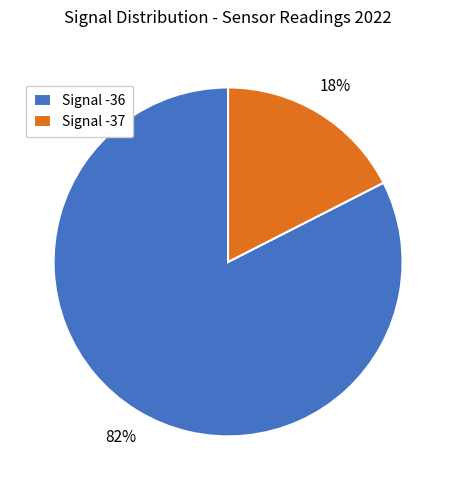

Which slice represents more than half of the pie?

Signal -36